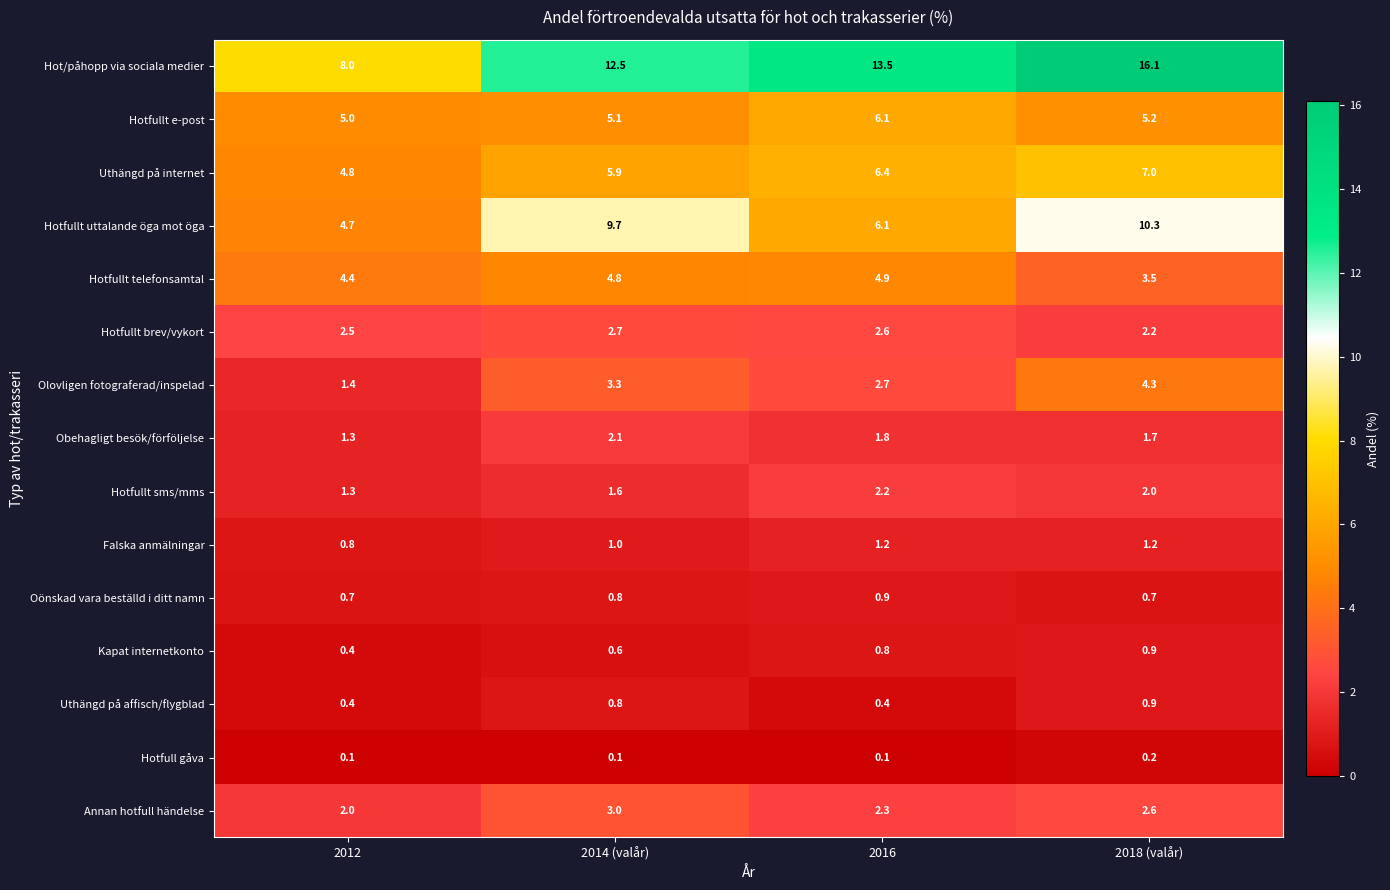

Where is Annan hotfull händelse nearest to the value 2?

2012